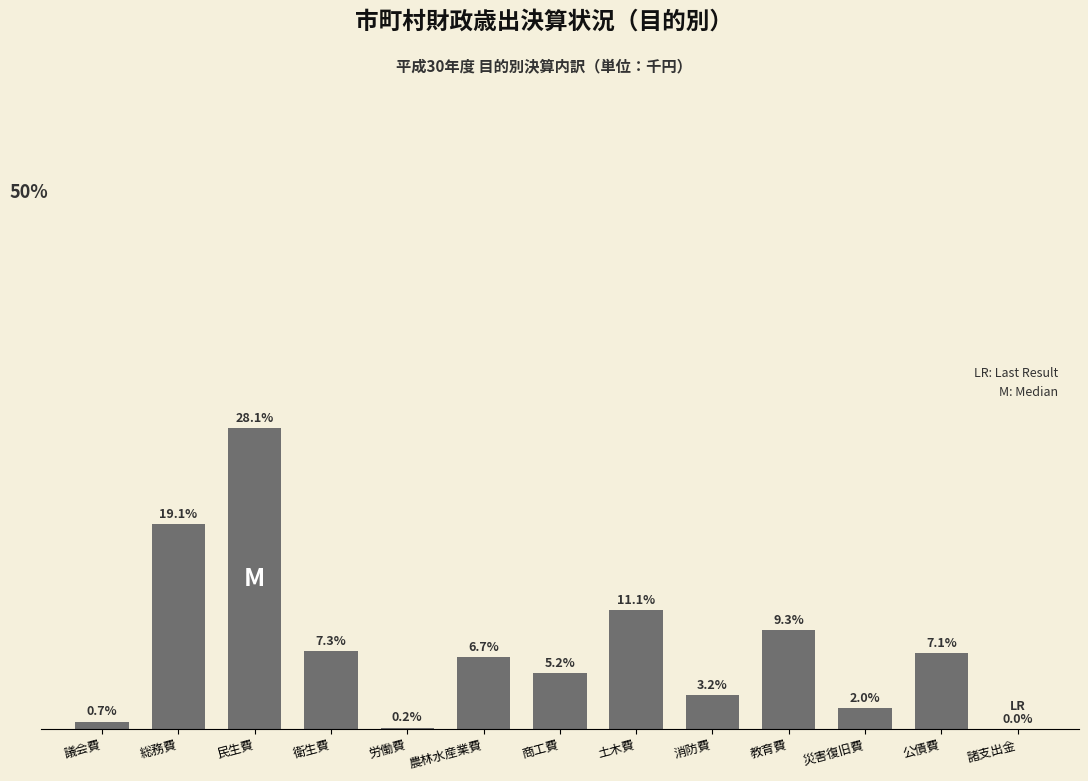

At which label is the value closest to 14?

土木費